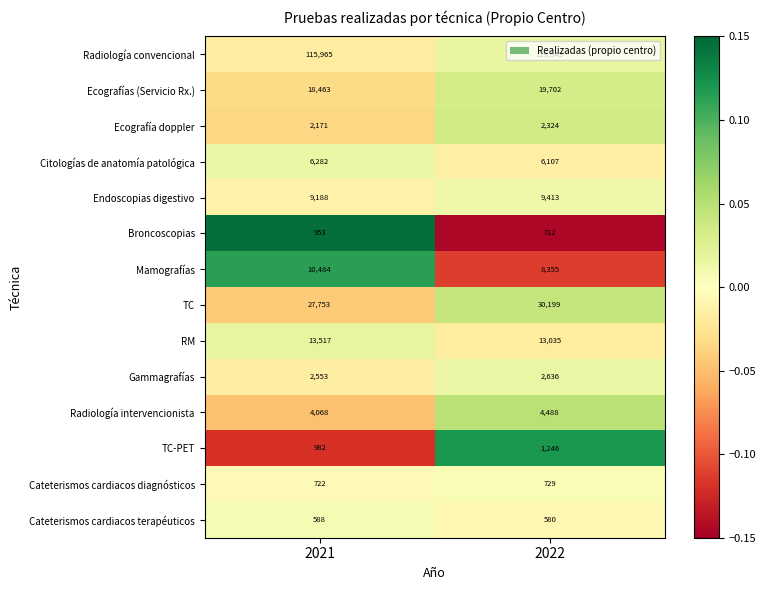

What value does the Citologías de anatomía patológica series have at 2022?

6107